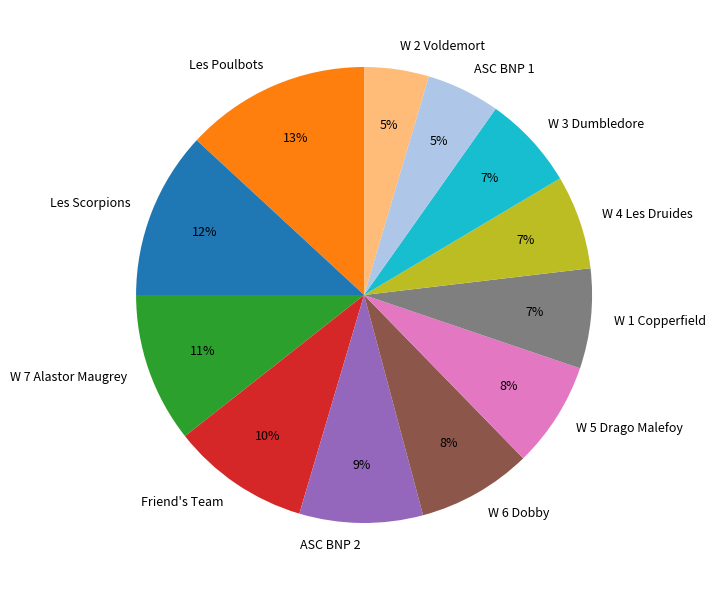

What percentage is the W 6 Dobby slice, to the nearest percent?

8%